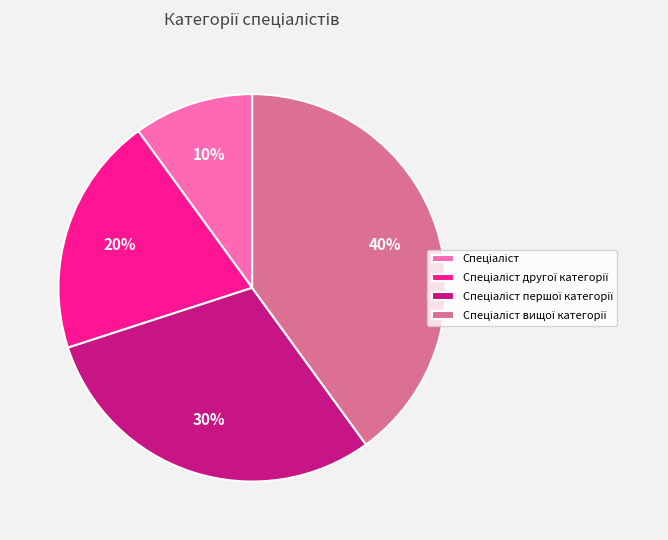

Is there a majority slice in this chart?

No